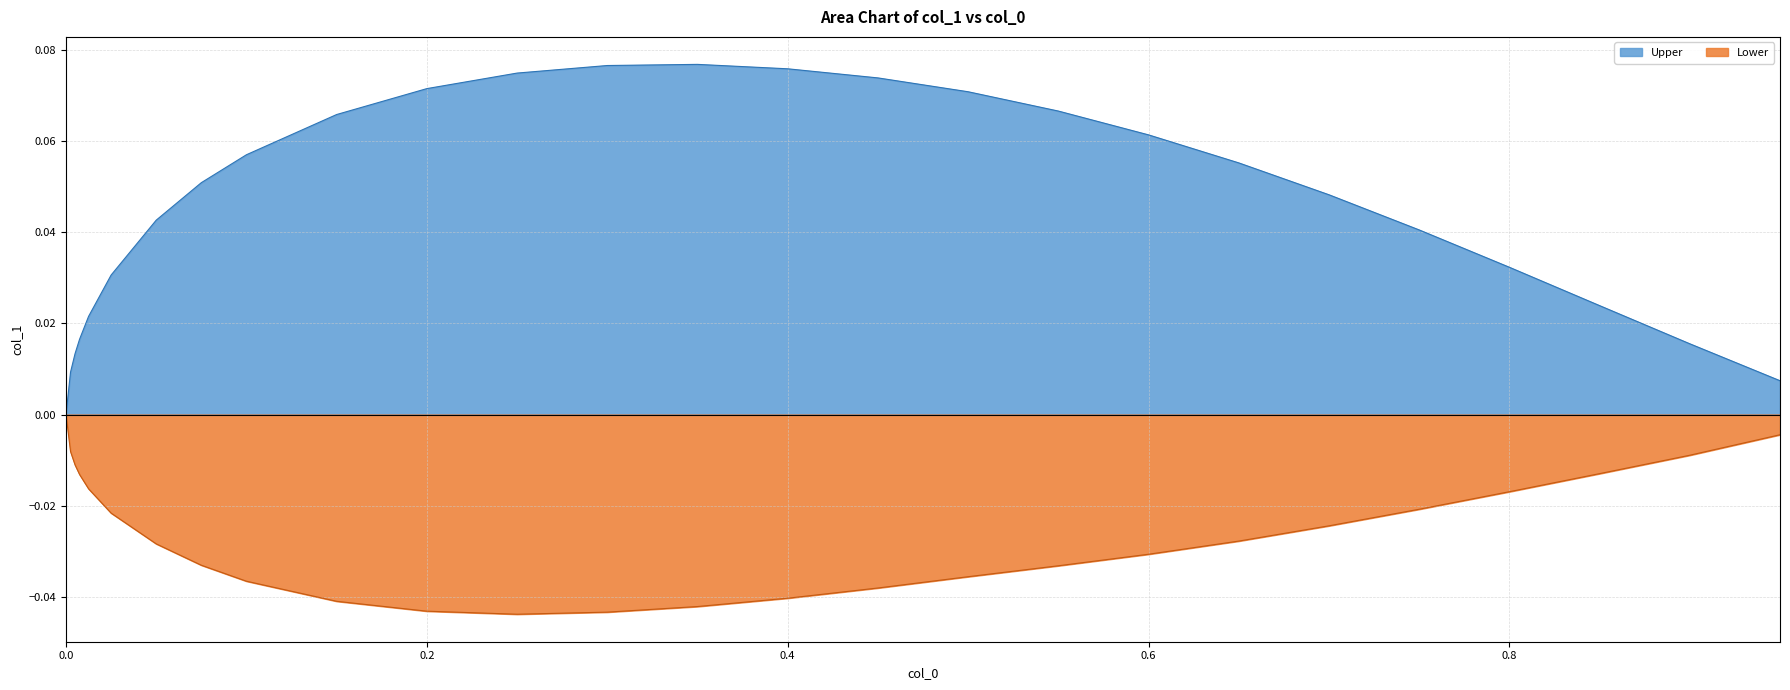

At which category is the sum across all series the highest?

0.45